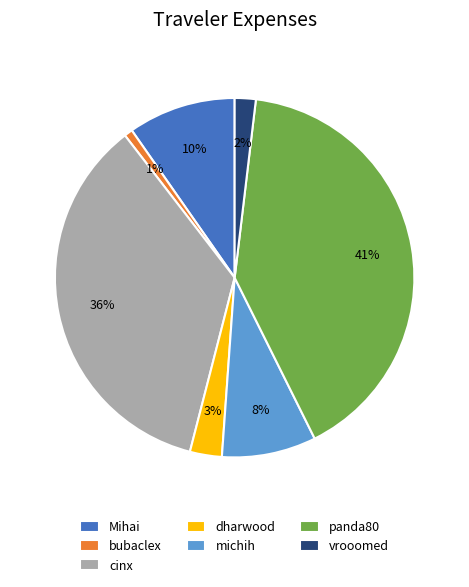

What is the smallest slice in the pie chart?

bubaclex